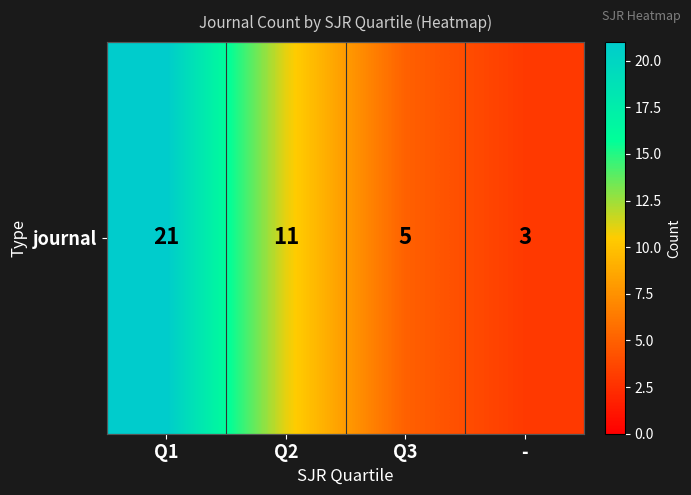

The chart shows a value of 7 at Q2. True or false?

False